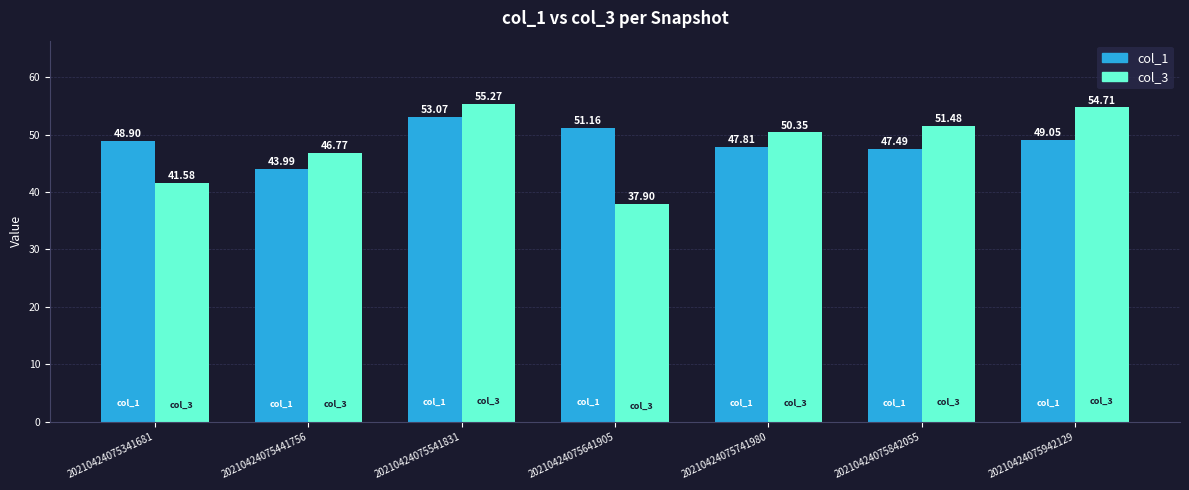

Which category has the lowest value in the col_1 series?

20210424075441756